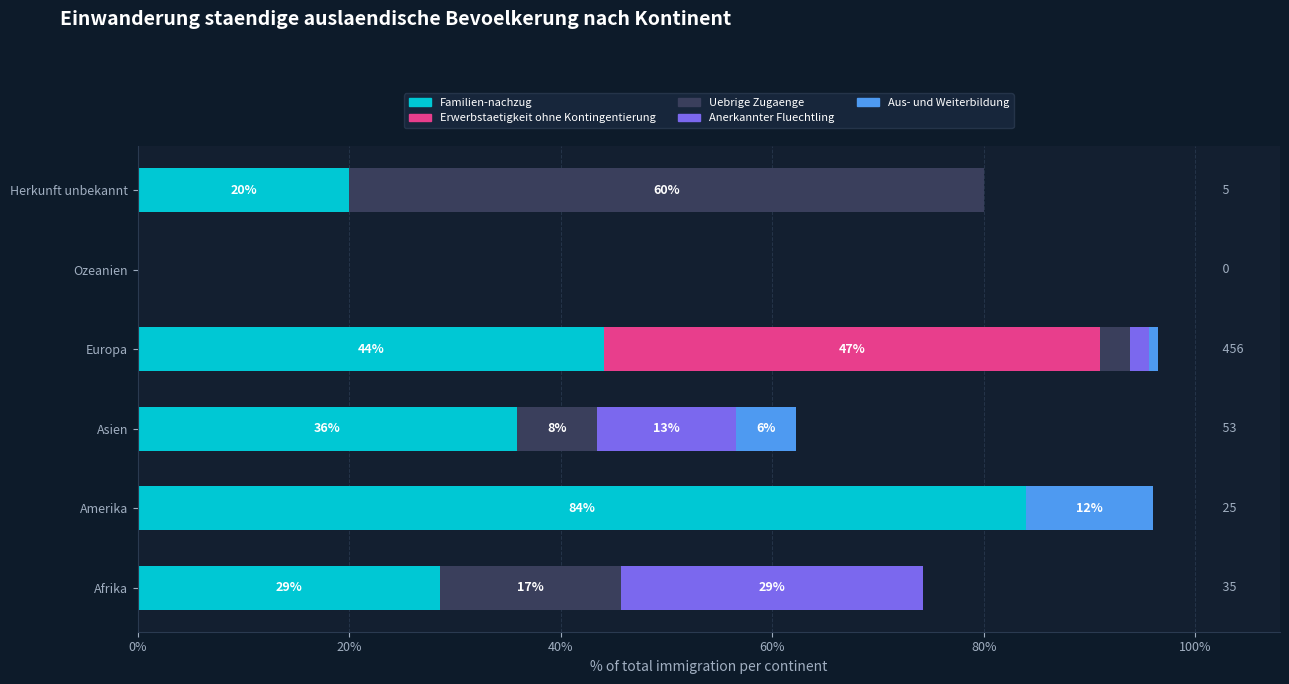

What are all the series names shown in the legend?

Familien-nachzug, Erwerbstaetigkeit ohne Kontingentierung, Uebrige Zugaenge, Anerkannter Fluechtling, Aus- und Weiterbildung